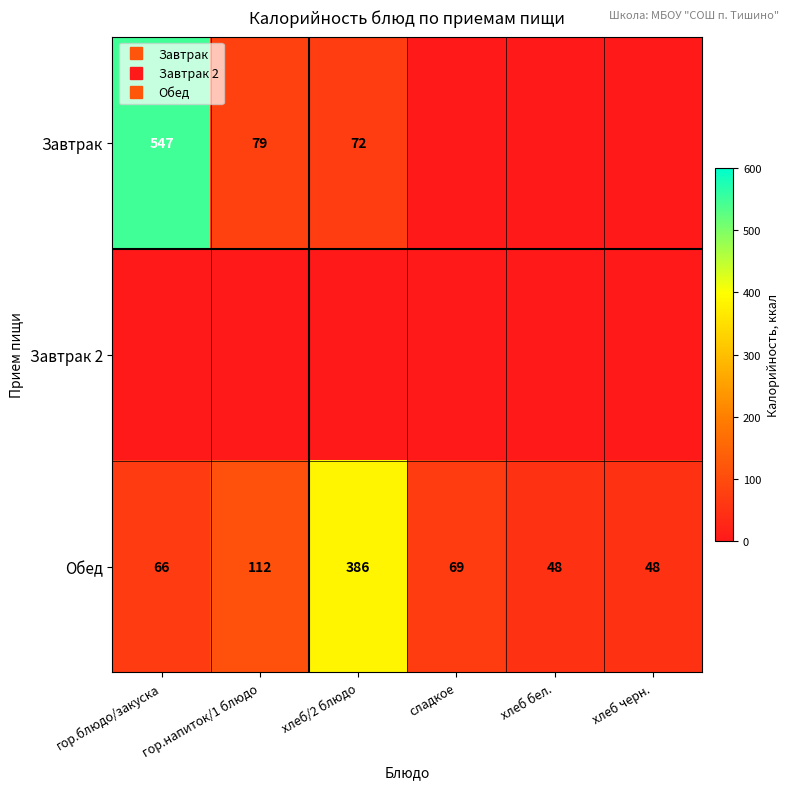

How many values in Завтрак are above zero?

3